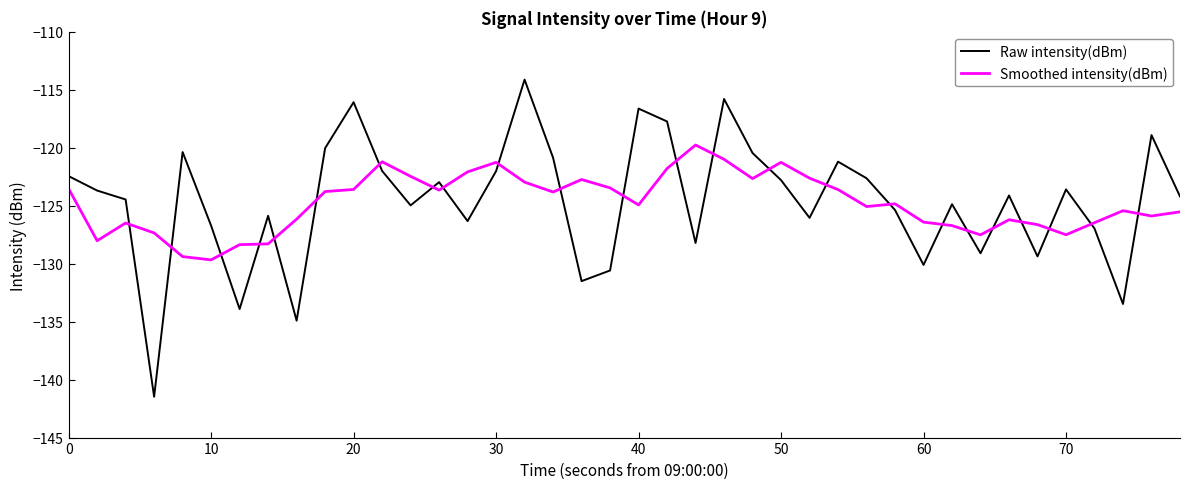

What is the greatest value displayed?

-114.1